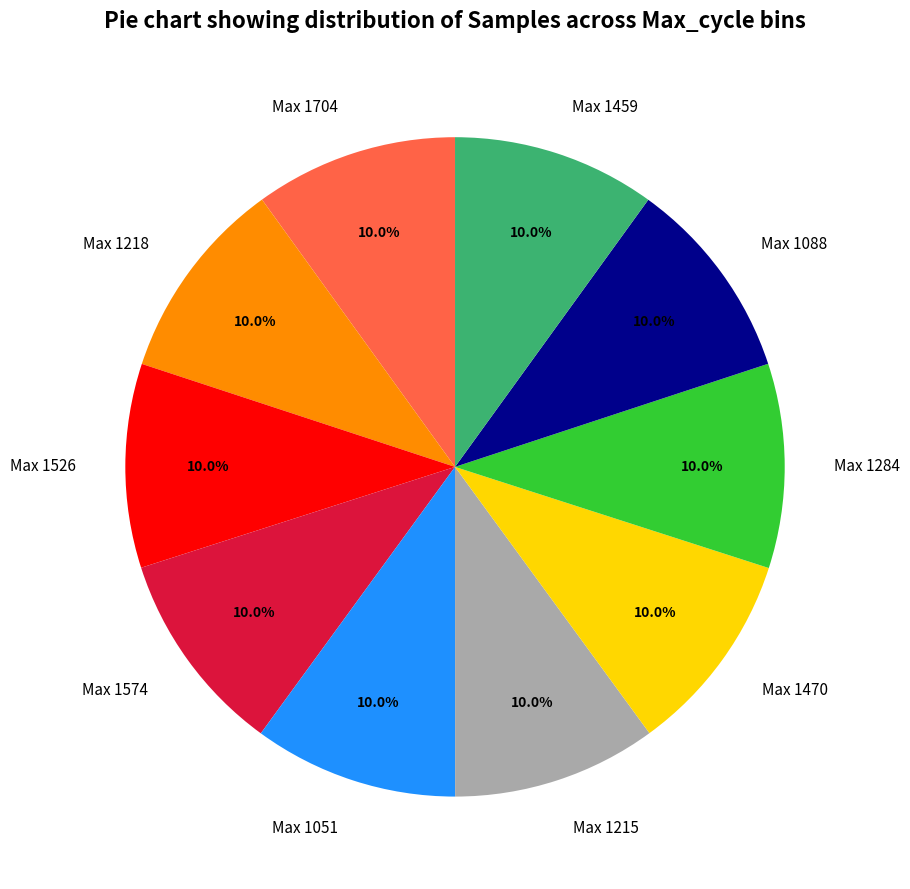

Combined, do Max 1526 and Max 1088 account for over 50%?

No